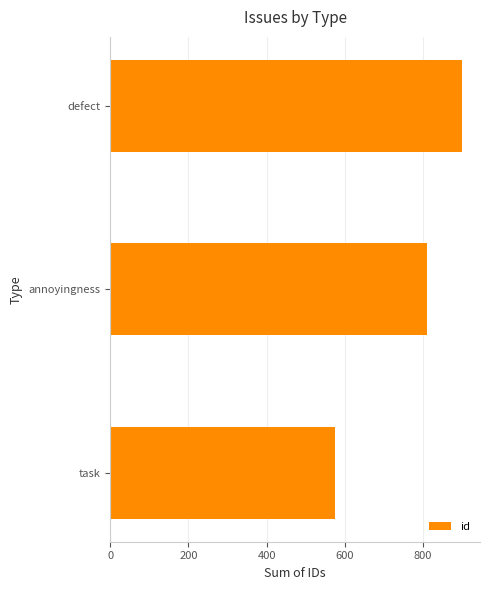

What is the average value?

762